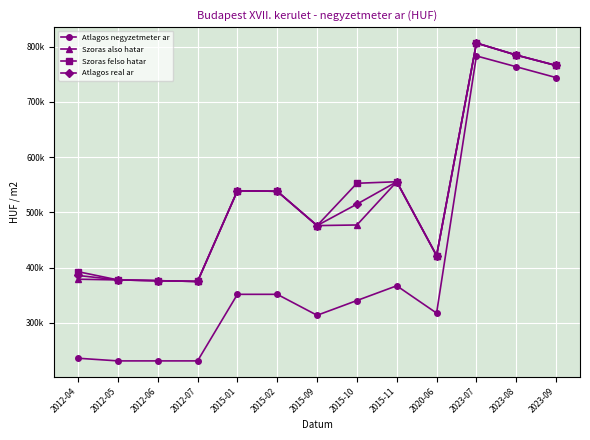

The value of Szoras also hatar at 2012-06 is 376415. True or false?

True